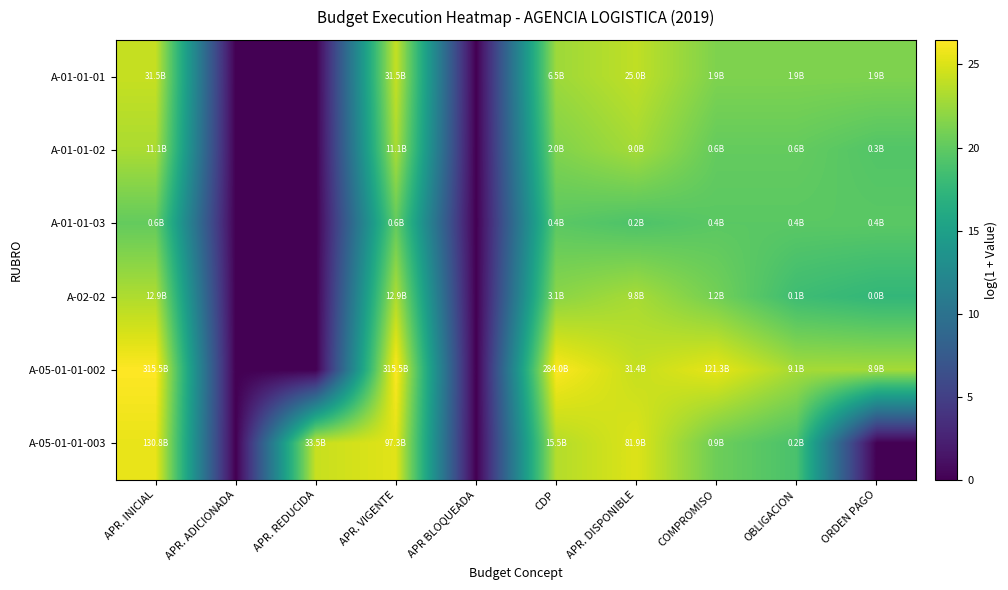

What is the difference between the second highest and second lowest values in the A-02-02 series?

23.3